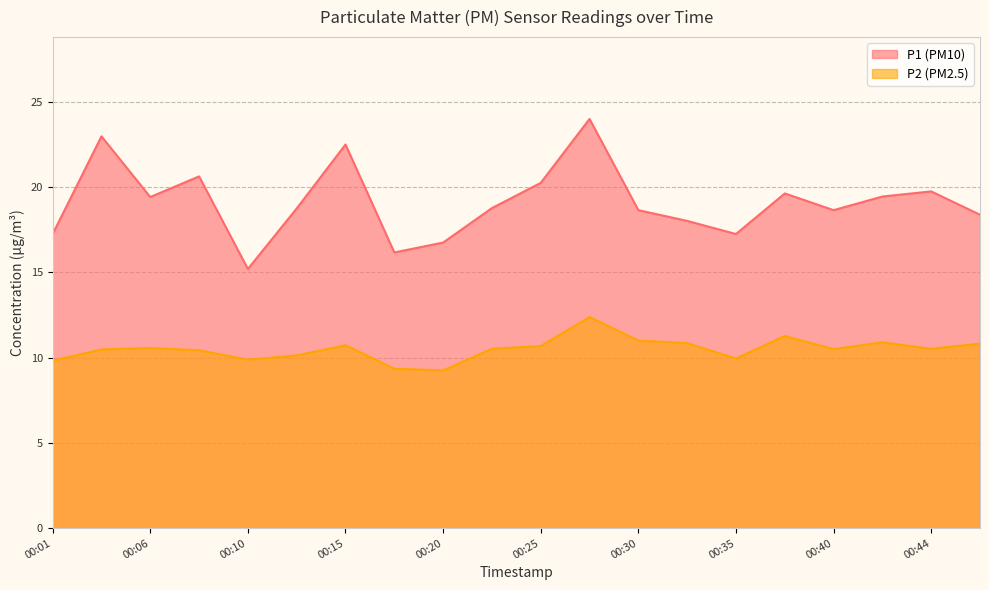

Where is P1 nearest to the value 19?

00:23